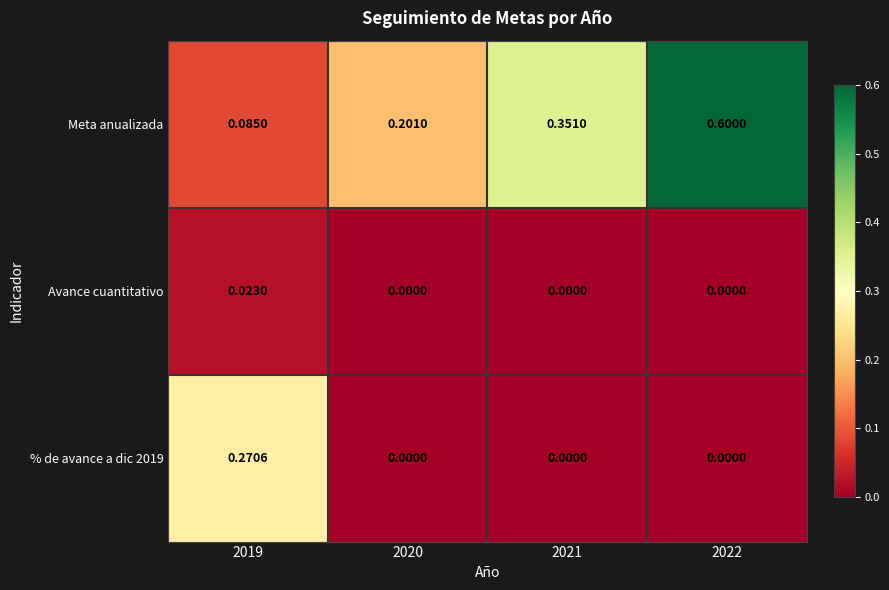

At which category is the sum across all series the highest?

2022